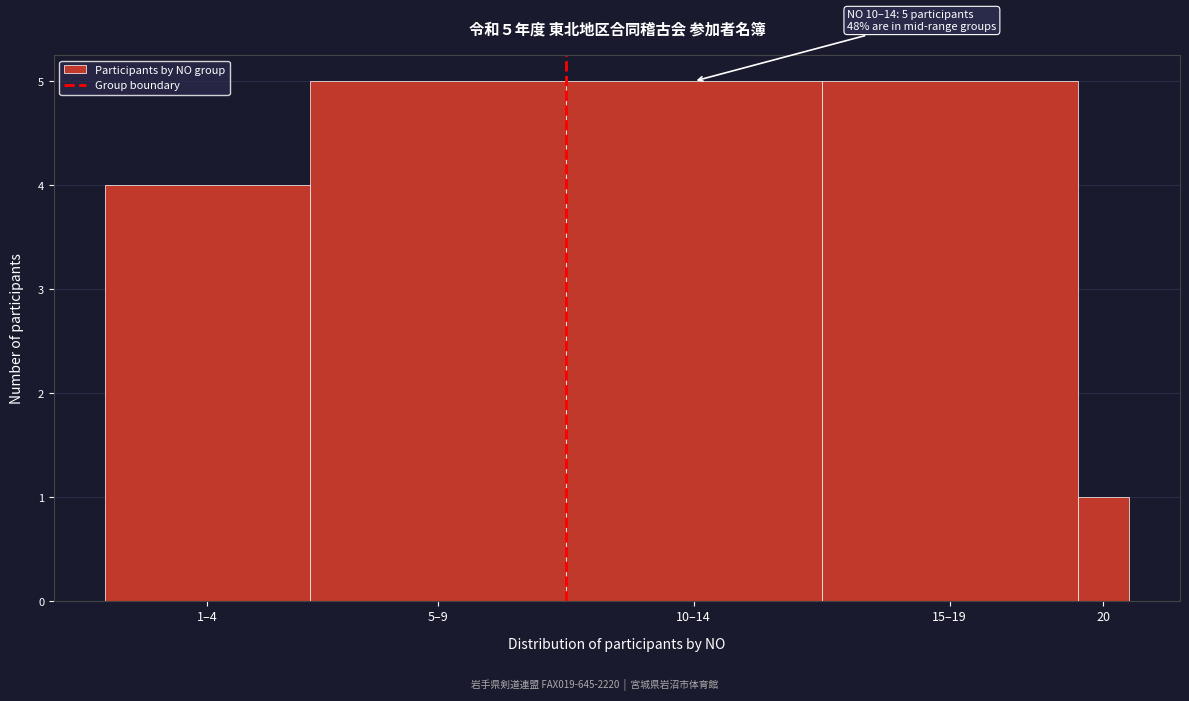

Reading left to right, transcribe all the data shown in this chart.

1–4=4	5–9=5	10–14=5	15–19=5	20=1